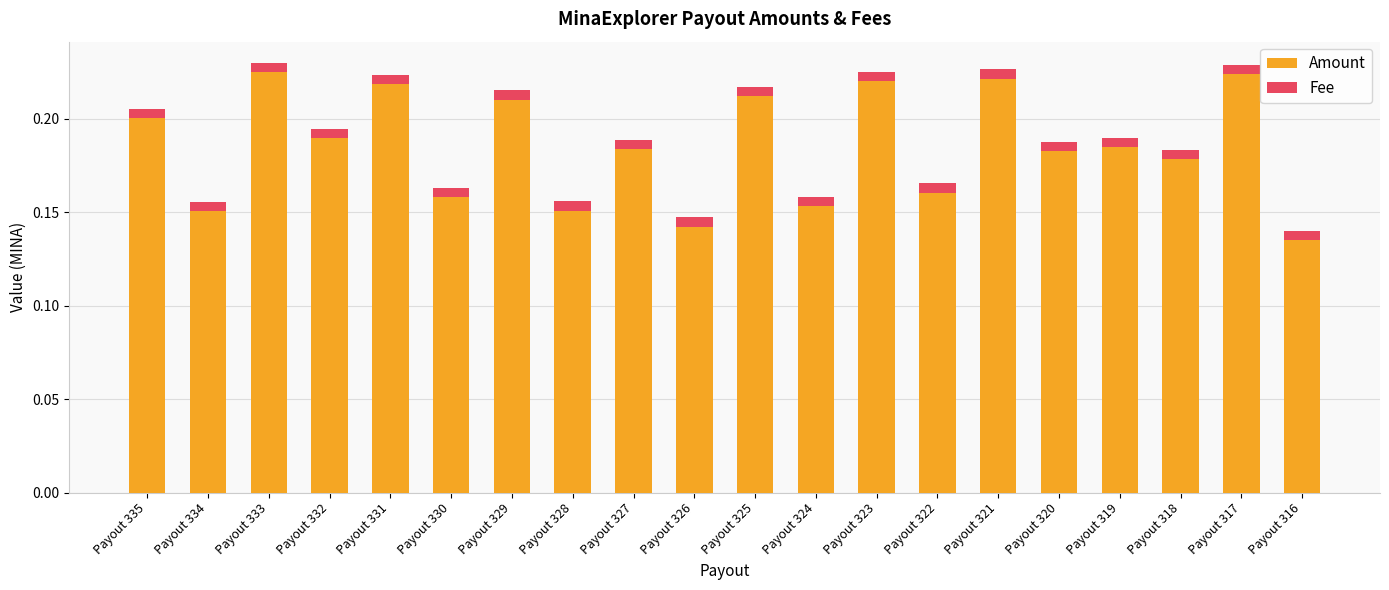

The Amount series shows 0.2 at Payout 335. True or false?

True